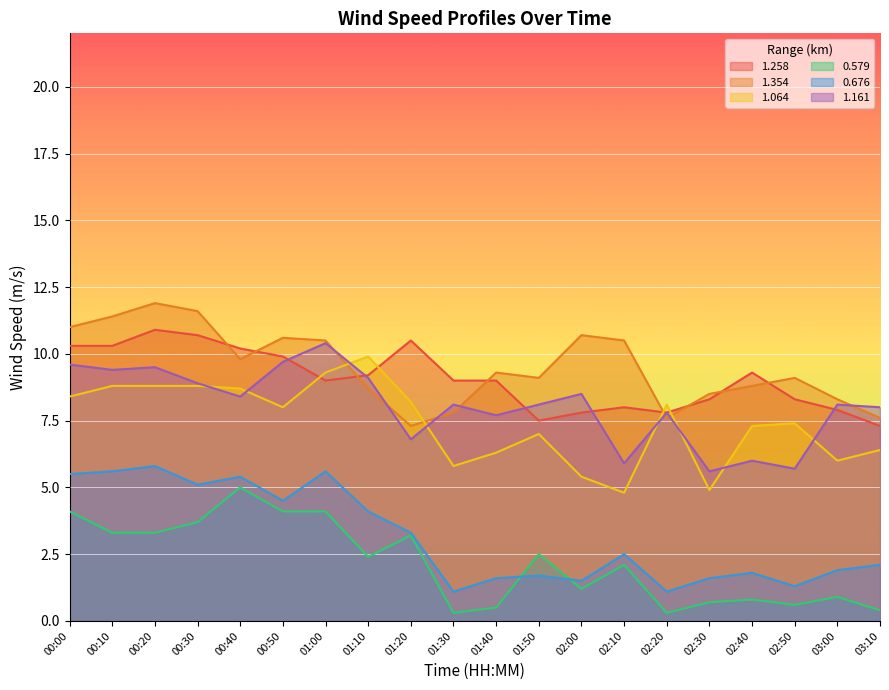

What are all the series names shown in the legend?

1.258, 1.354, 1.064, 0.579, 0.676, 1.161